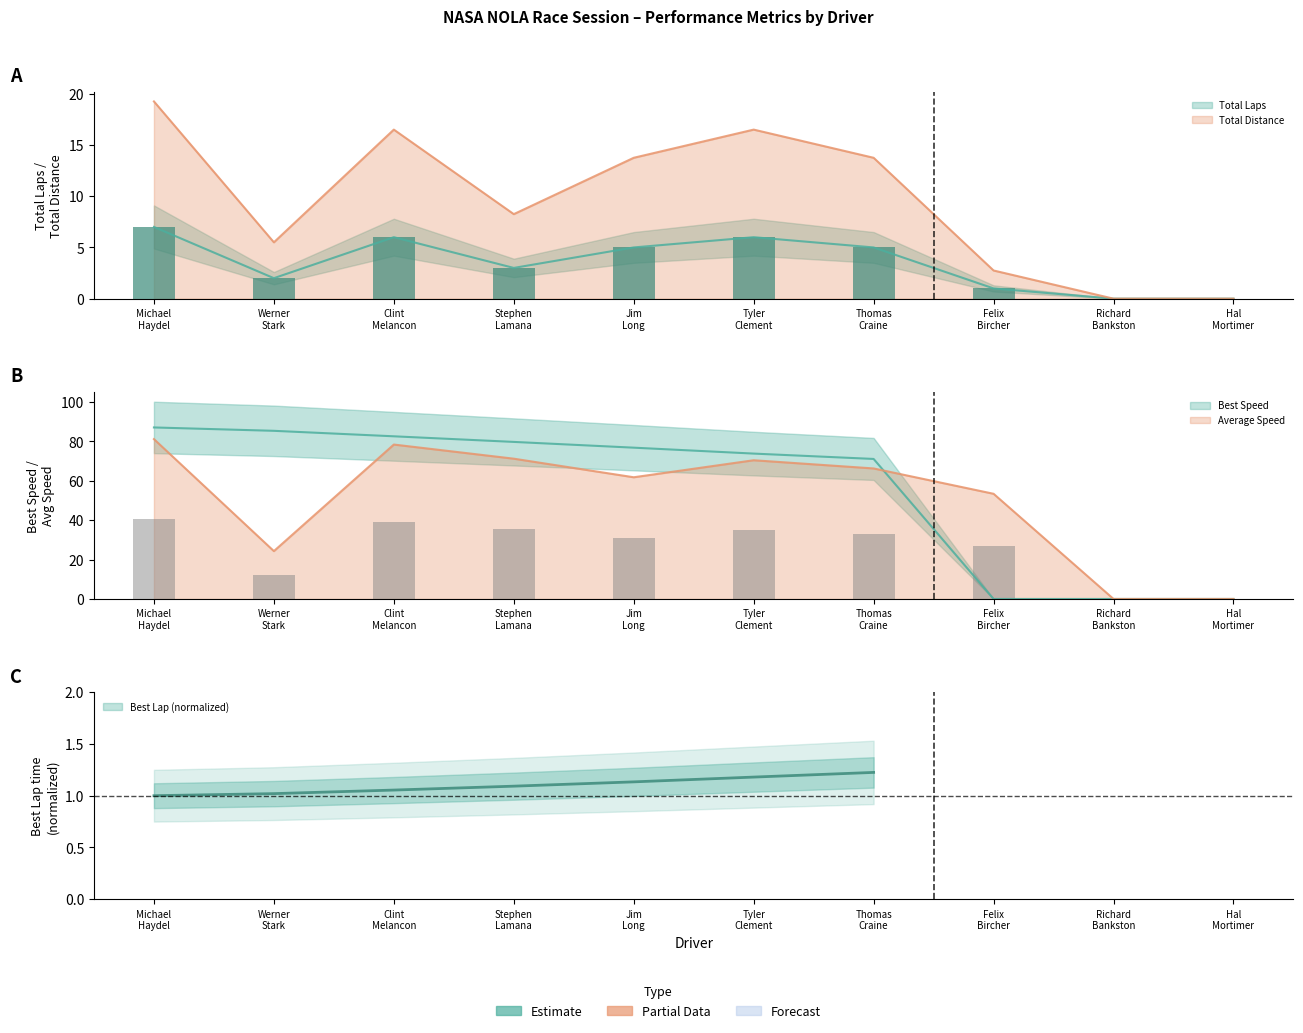

How many values in the Total Distance series exceed 13?

5